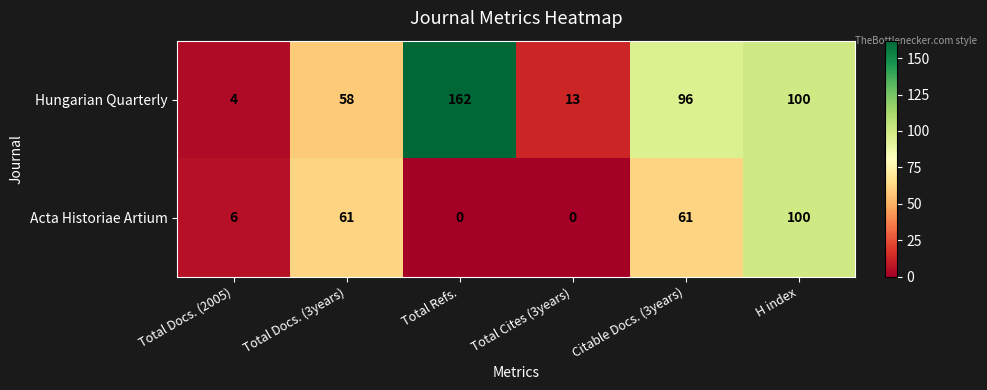

Which series has the widest spread of values?

Hungarian Quarterly